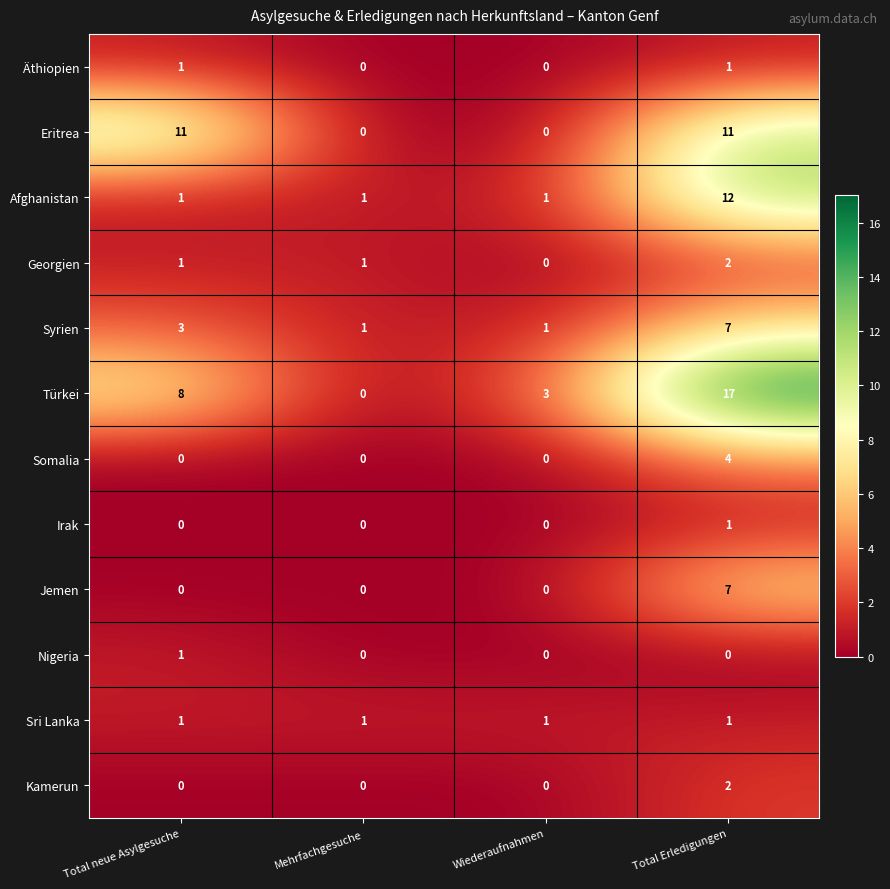

What is the greatest value displayed?

17